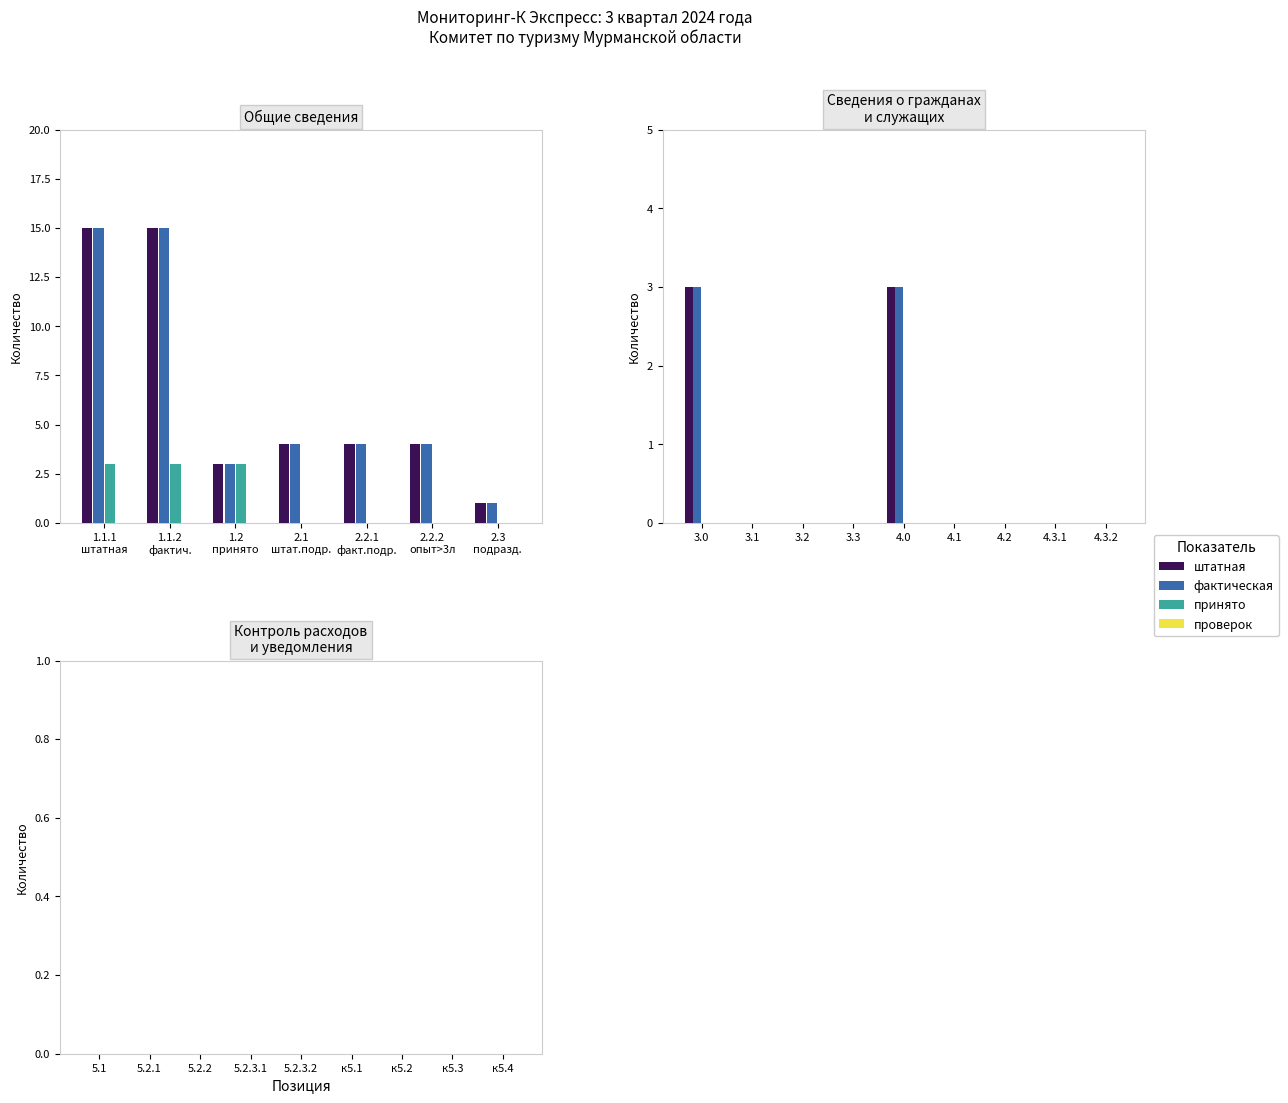

Are the bars horizontal?

No